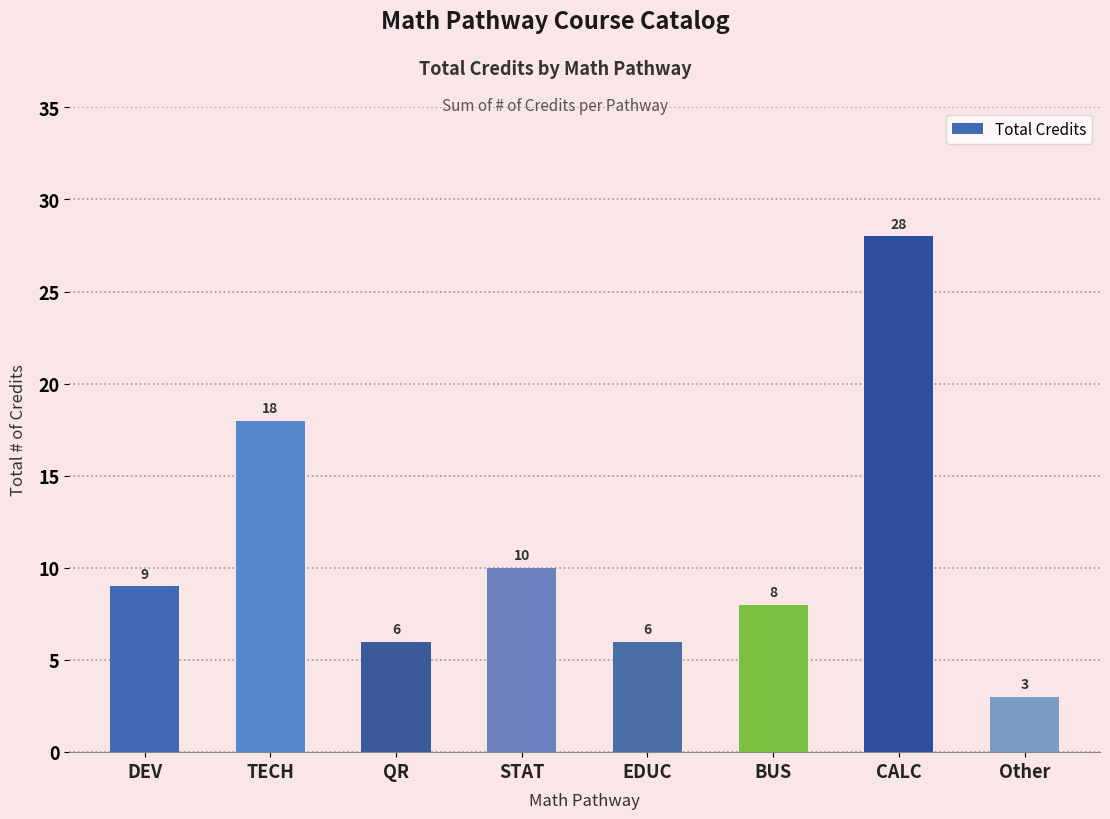

Which has a higher value, EDUC or TECH?

TECH